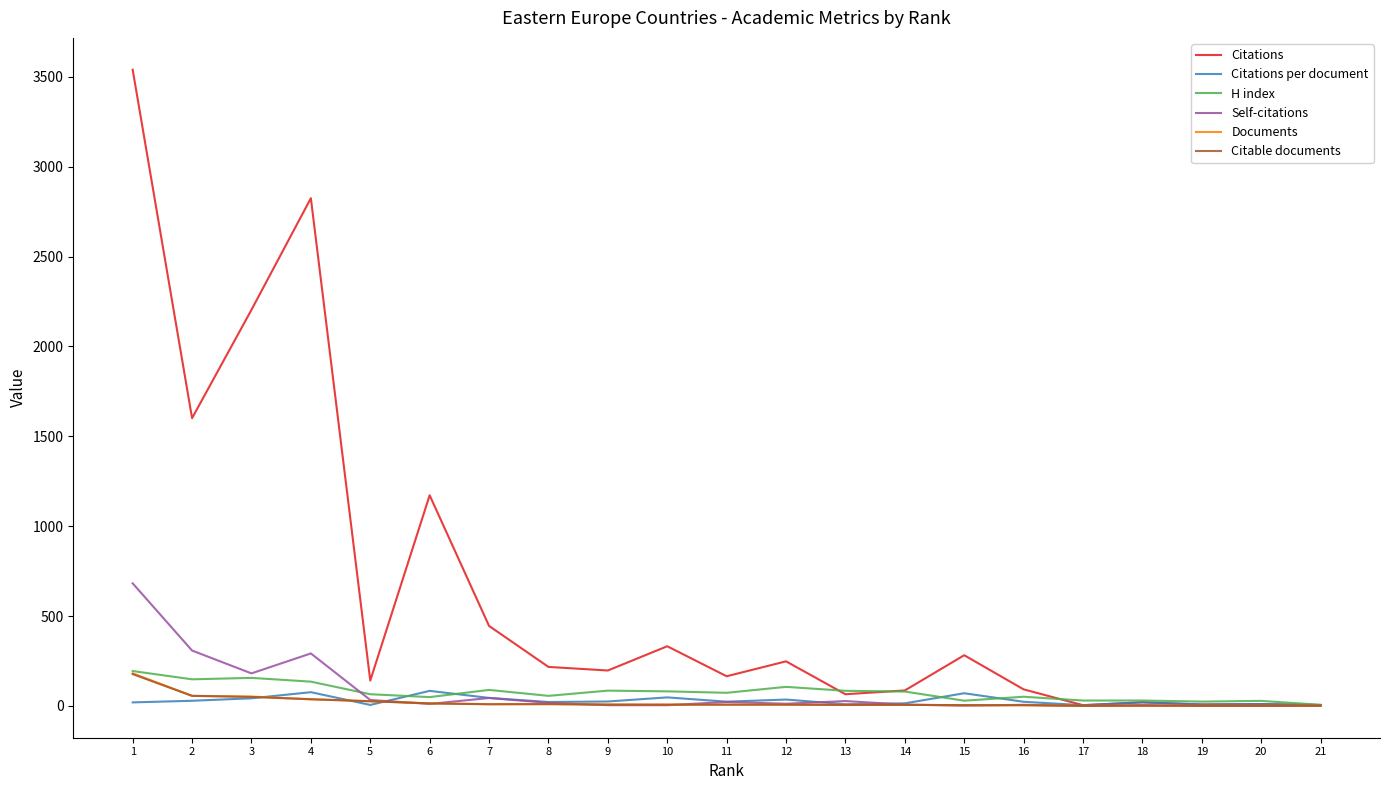

The Self-citations series shows 4.0 at 9. True or false?

True